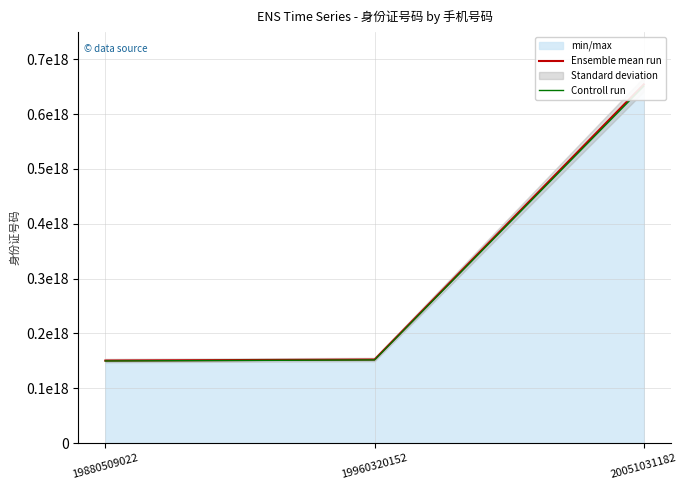

Where is Ensemble mean run nearest to the value 402365699657700992?

19960320152